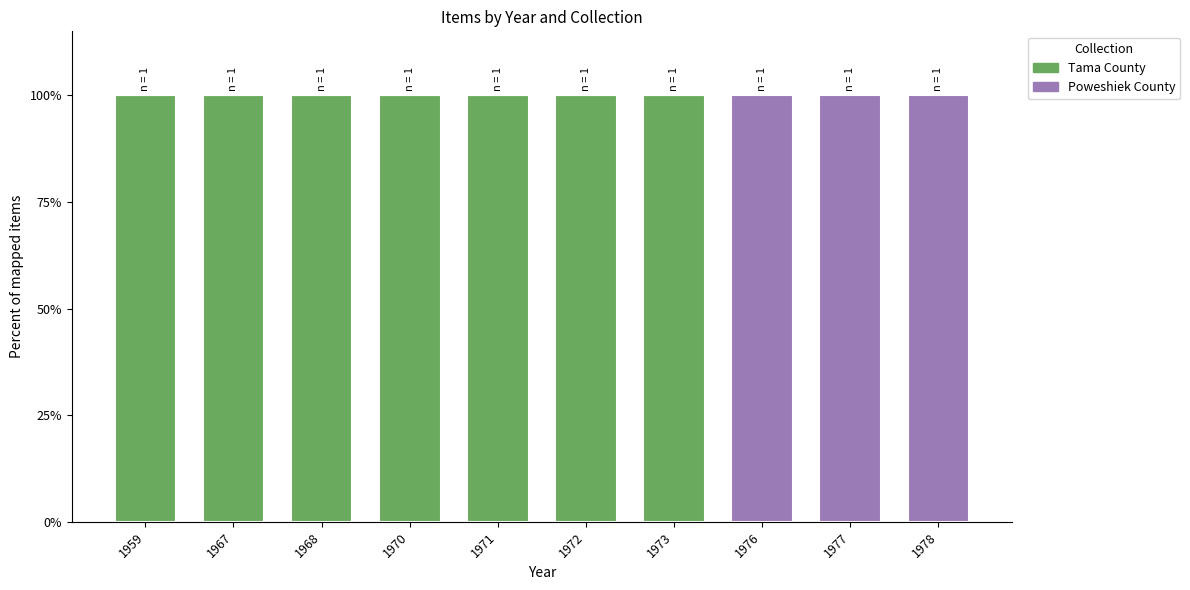

What is the sum of all Tama County values?

700